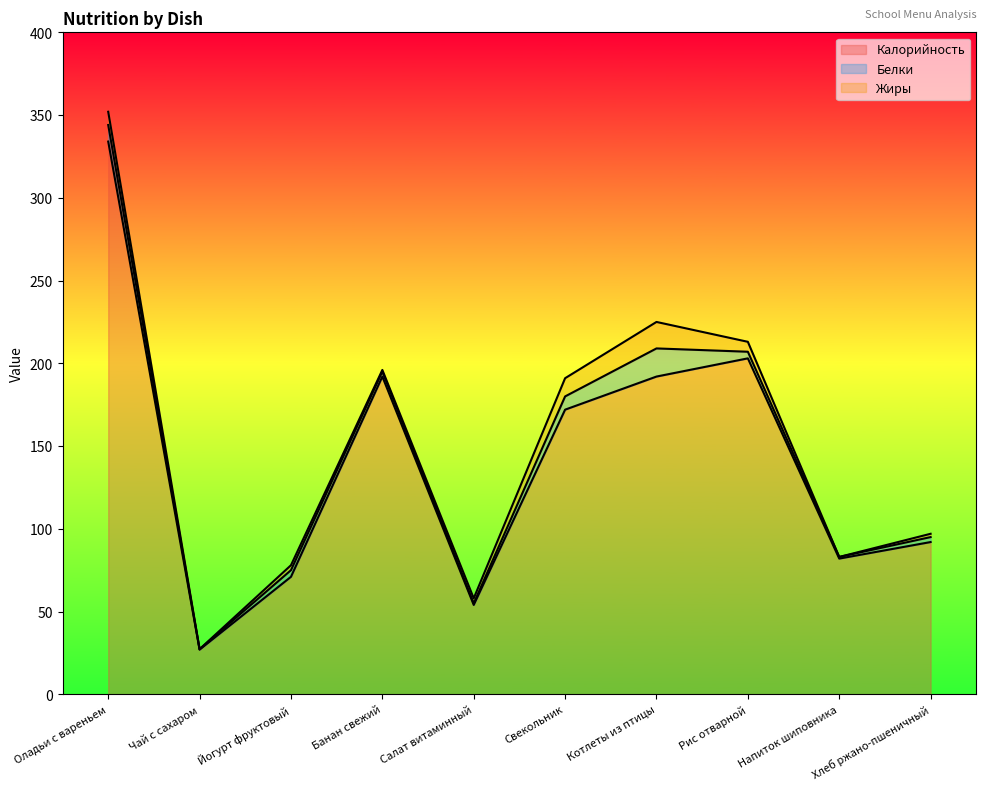

What is the value of the Жиры point at the 1st from the left?

8.0